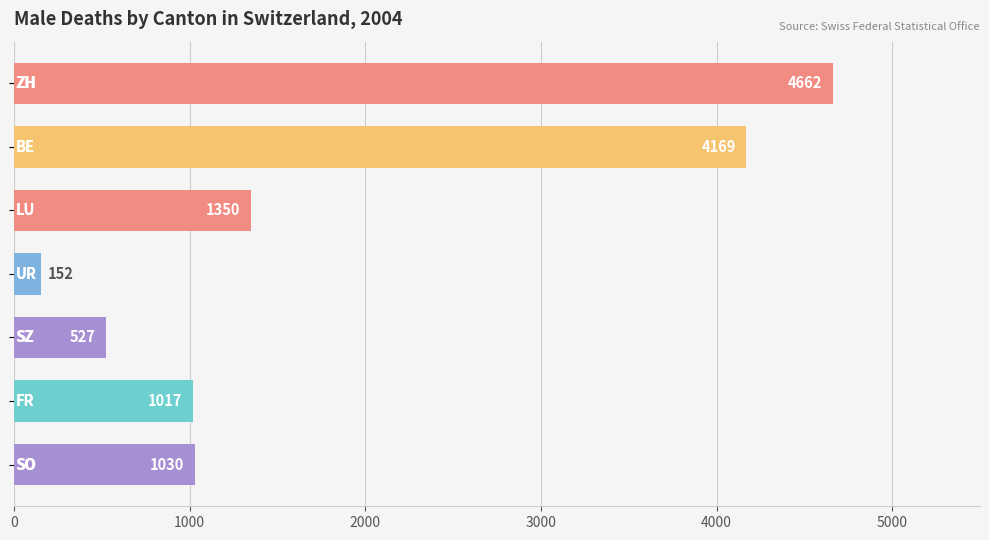

What is the value of the 4th bar from the top?

152